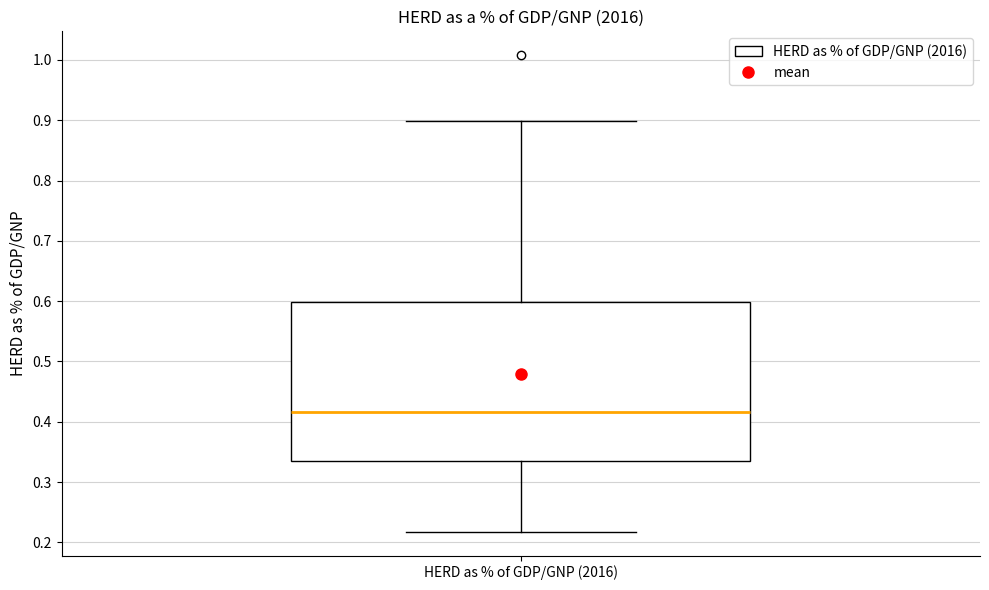

Read this box plot against the y-axis: the position of the median line, the range covered by the box, and the ends of both whiskers. The values are not printed on the chart, so give them approximately, as read against the axis.

median 0.42, box 0.33 to 0.60, whiskers 0.22 to 0.90